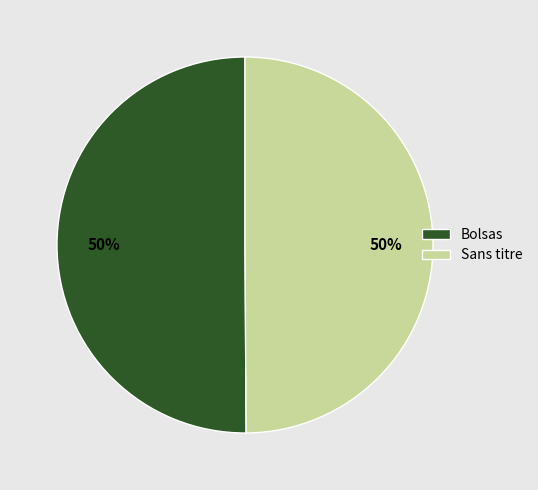

Is the sum of Bolsas and Sans titre greater than half?

Yes